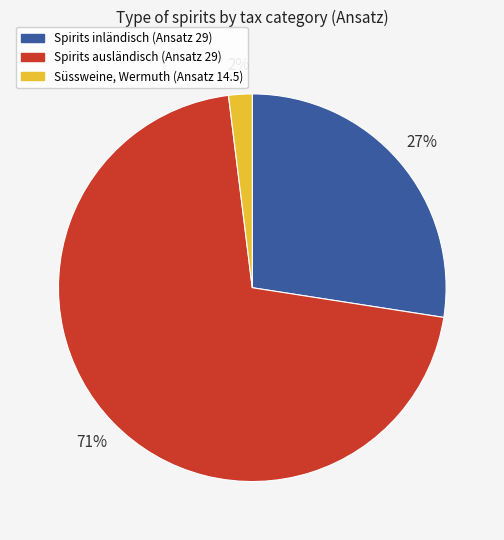

Does any single category account for the majority?

Yes